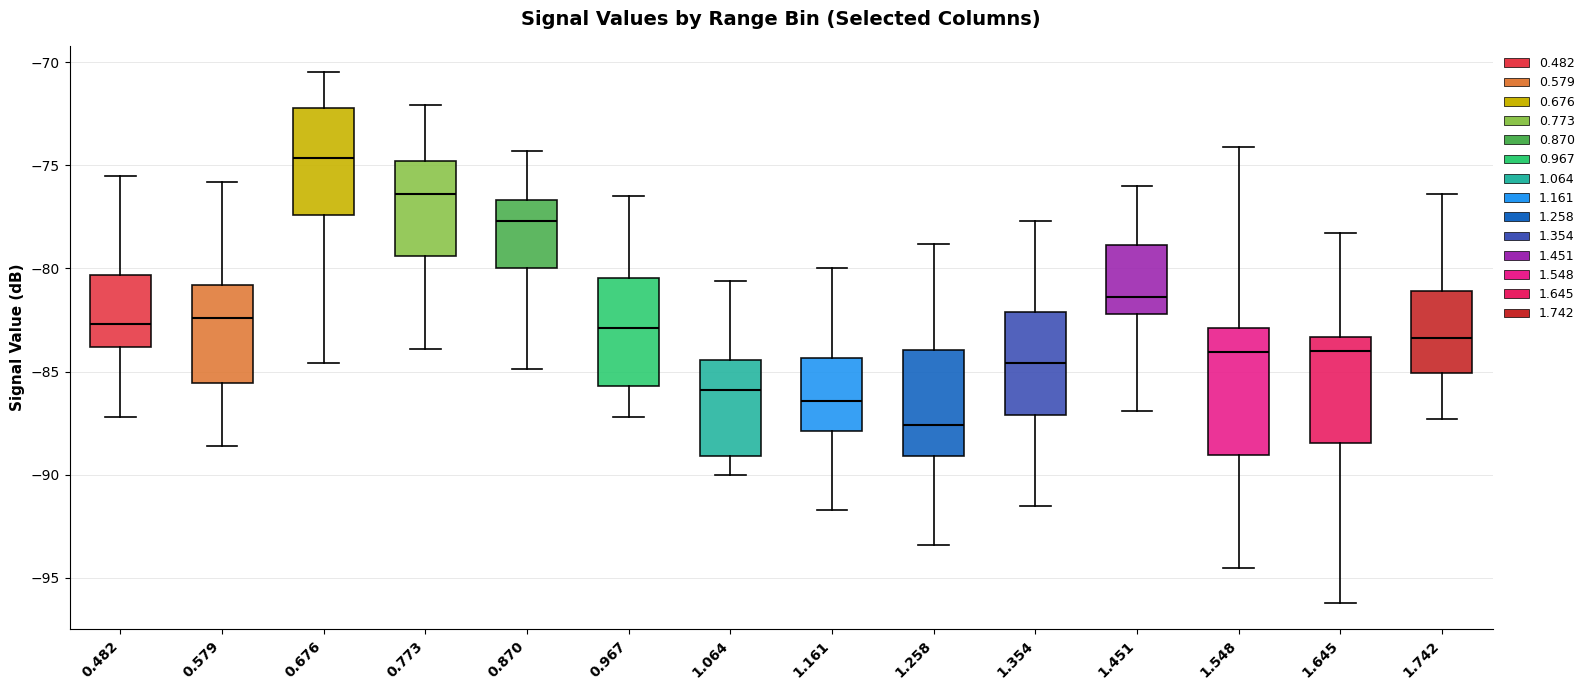

Where is the upper edge of the box at x = 1.451 on the y-axis? The values are not printed on the chart, so give them approximately, as read against the axis.

-79.0